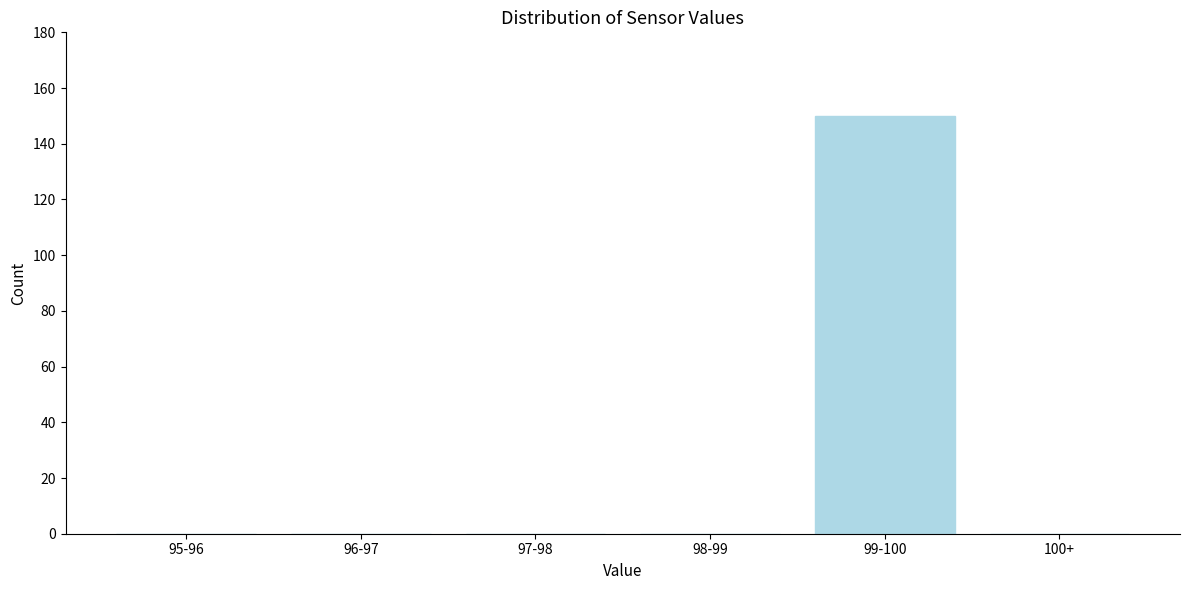

Reading left to right, list all the values displayed in this chart.

95-96=0	96-97=0	97-98=0	98-99=0	99-100=150	100+=0